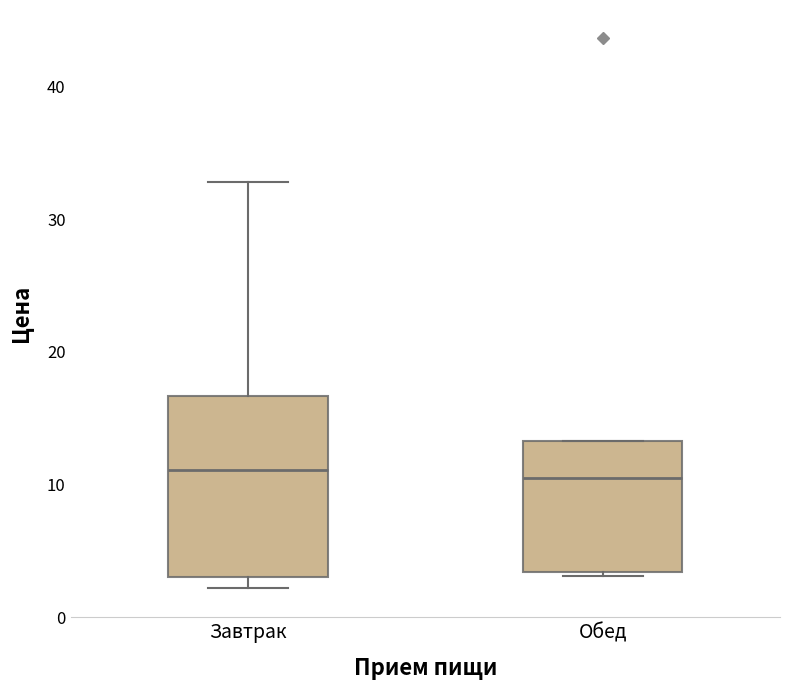

Where does the upper whisker of the box for Завтрак end on the y-axis? The values are not printed on the chart, so give them approximately, as read against the axis.

33